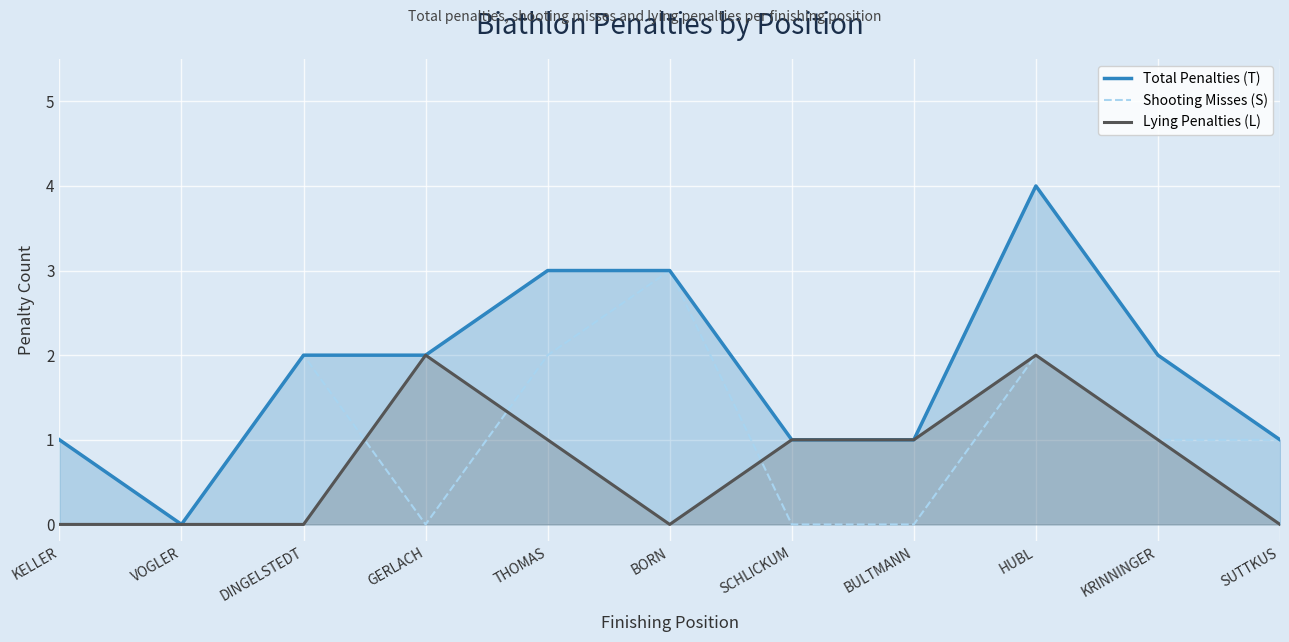

Count the Total Penalties (T) values in the range 1 to 3.

9